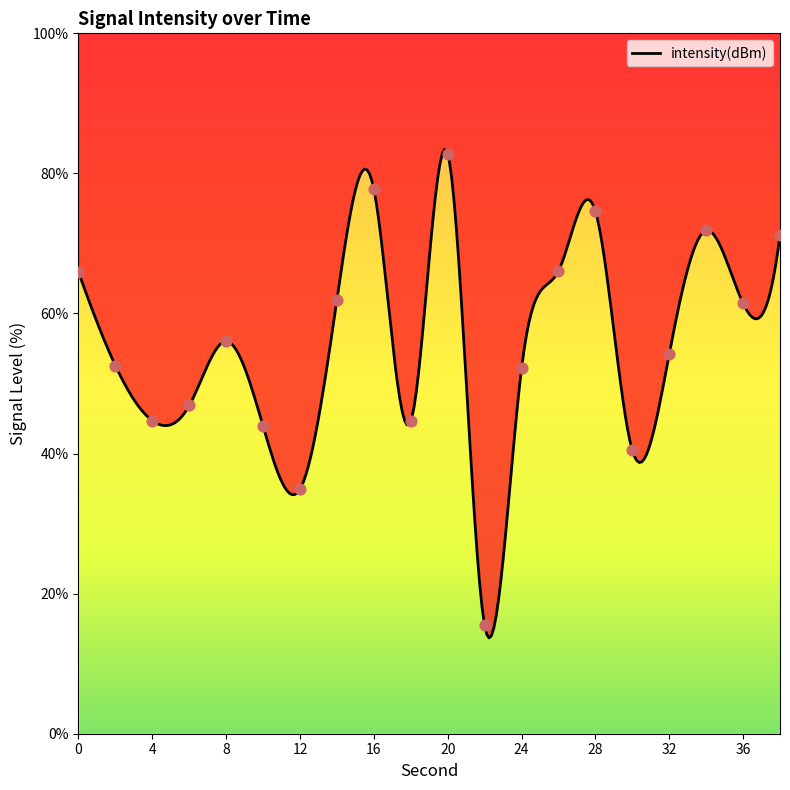

What is the change in value from 32 to 36?

+7.2